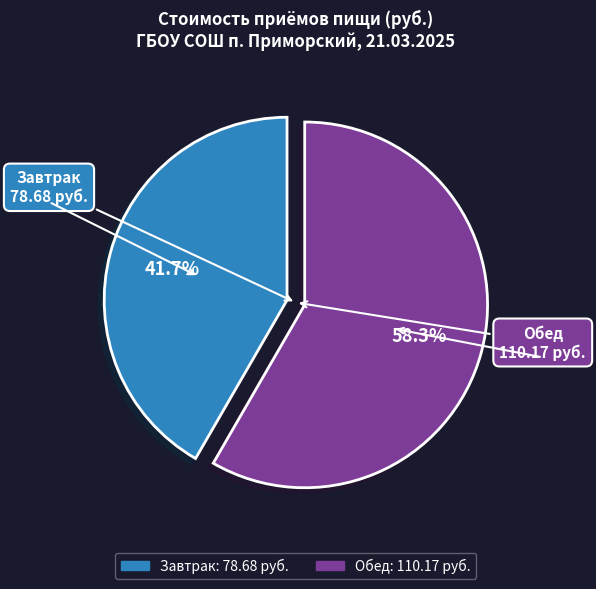

Approximately how many times larger is the value at Обед compared to Завтрак?

1.4